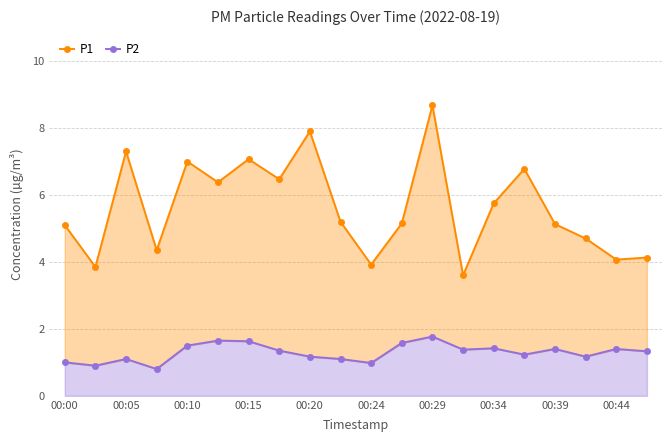

Rank the series at 13 from highest to lowest value.

P1, P2